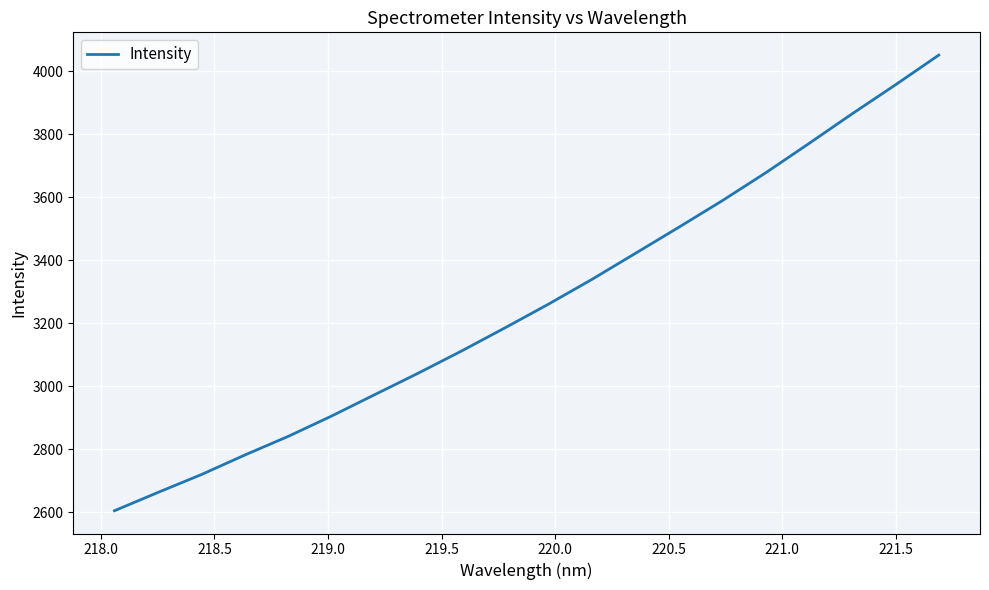

What is the difference between the maximum and minimum values?

1446.7